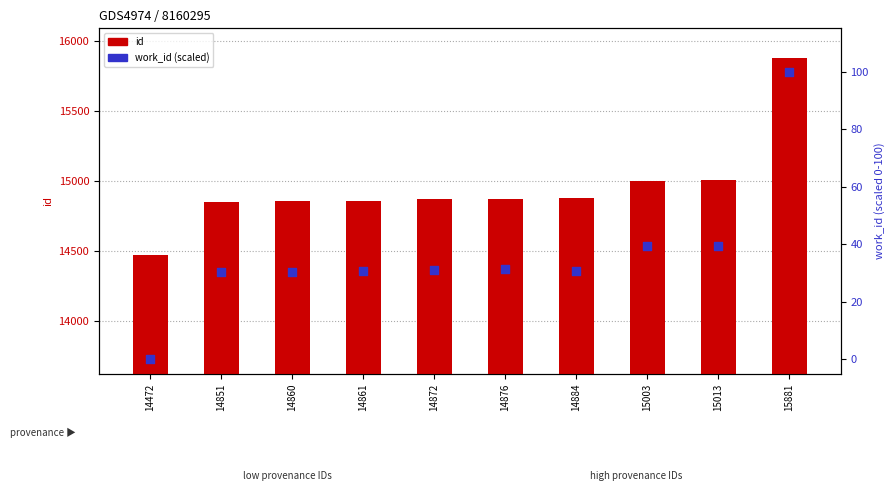

At which category is the sum across all series the highest?

15881